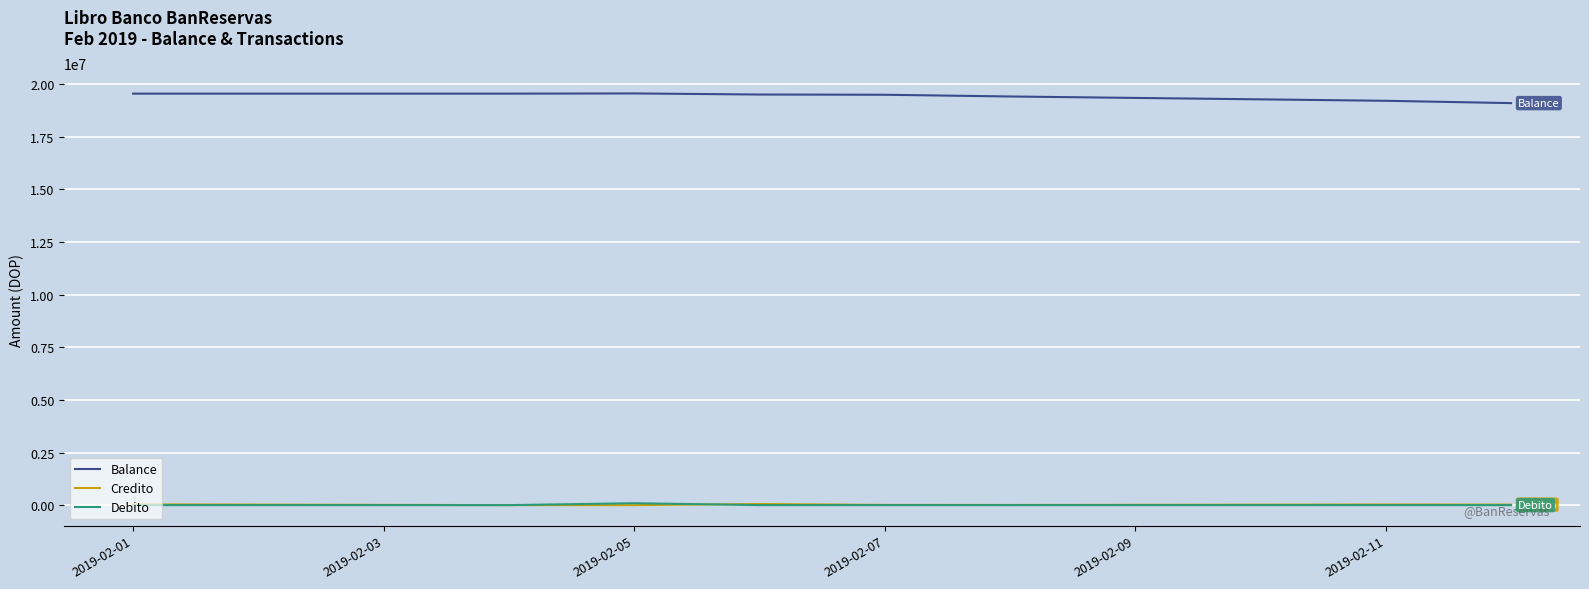

Which series has the largest total across all categories?

Balance